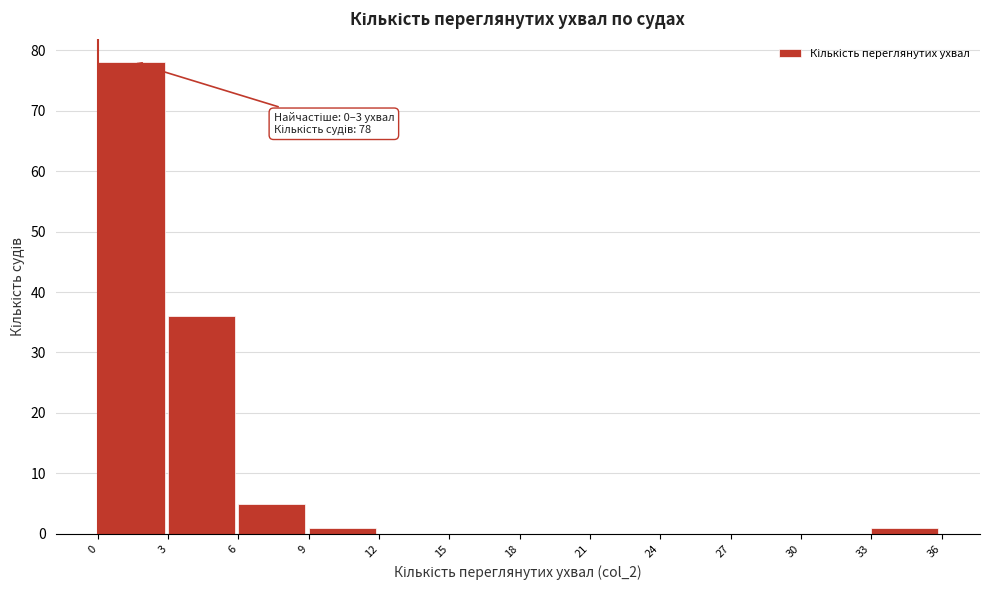

Over which range of the x-axis is the bar tallest?

0 to 3